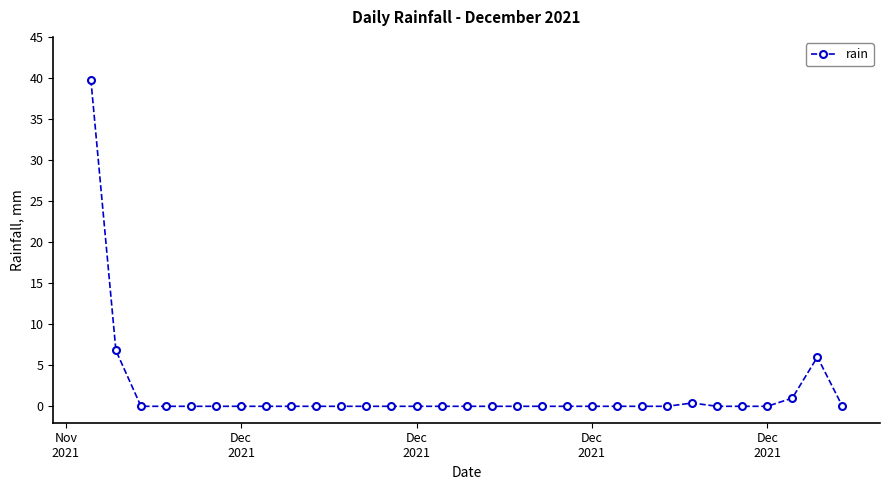

What is the greatest value displayed?

39.8